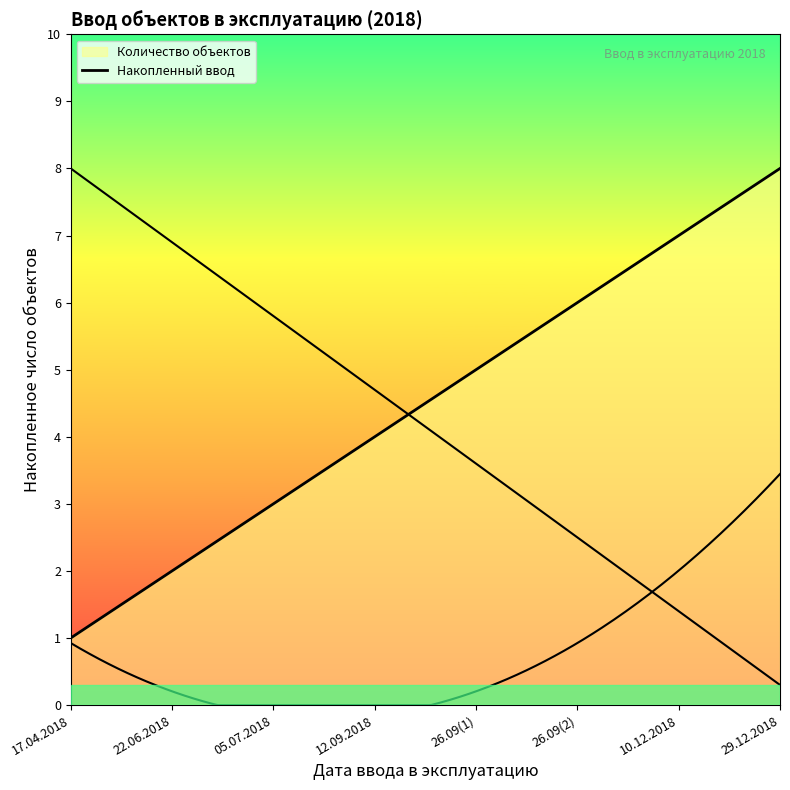

Count the values in the range 3 to 7.

5